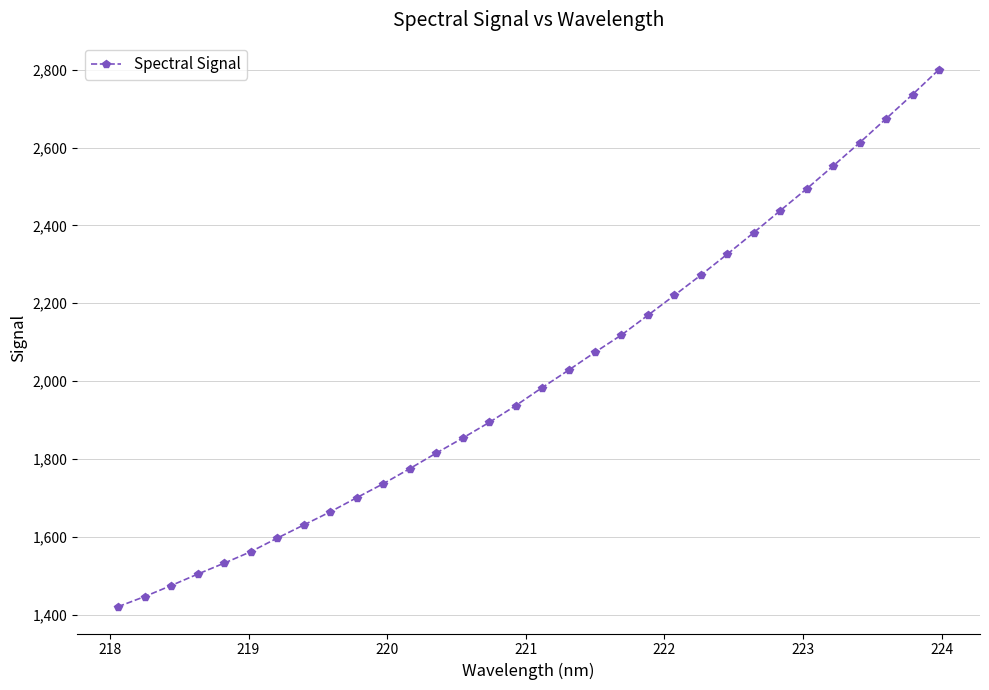

What is the greatest value displayed?

2800.4